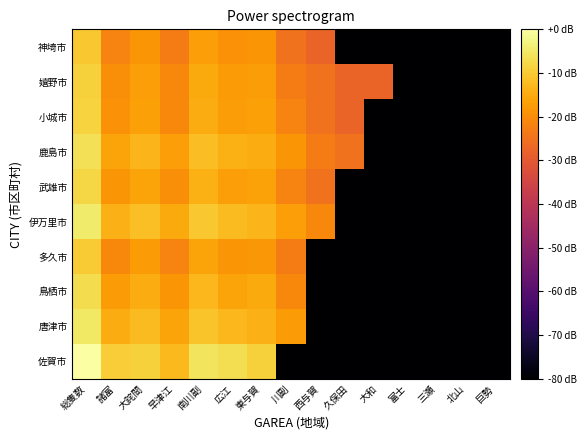

Which category has the highest value across all series?

総隻数